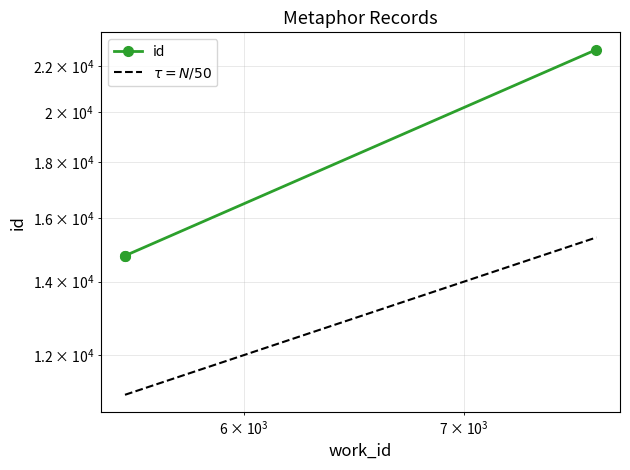

What is the ratio of the value at 5520 to the value at 7681?

0.6